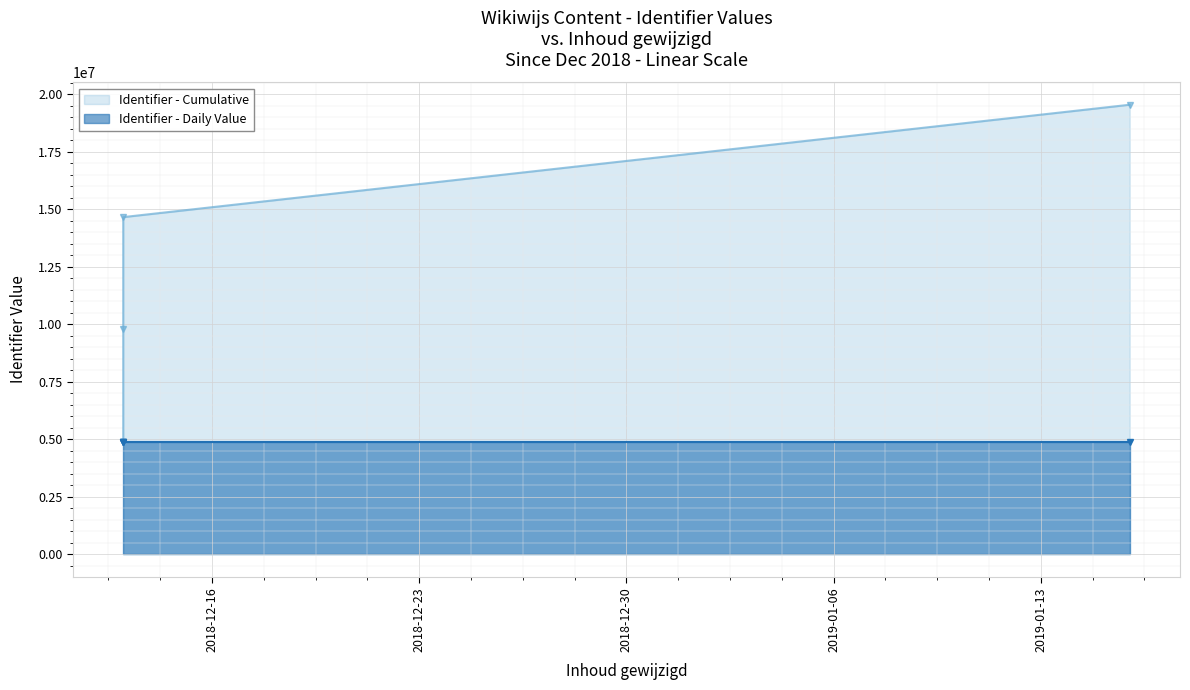

How many data points are less than 4885592?

2